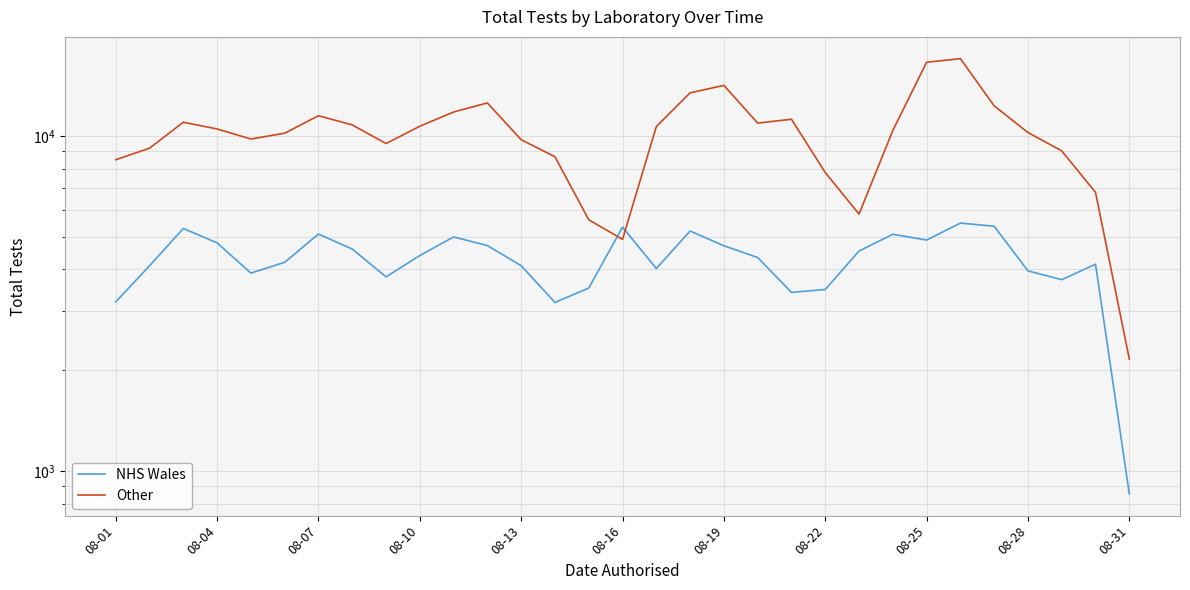

What are all the series names shown in the legend?

NHS Wales, Other